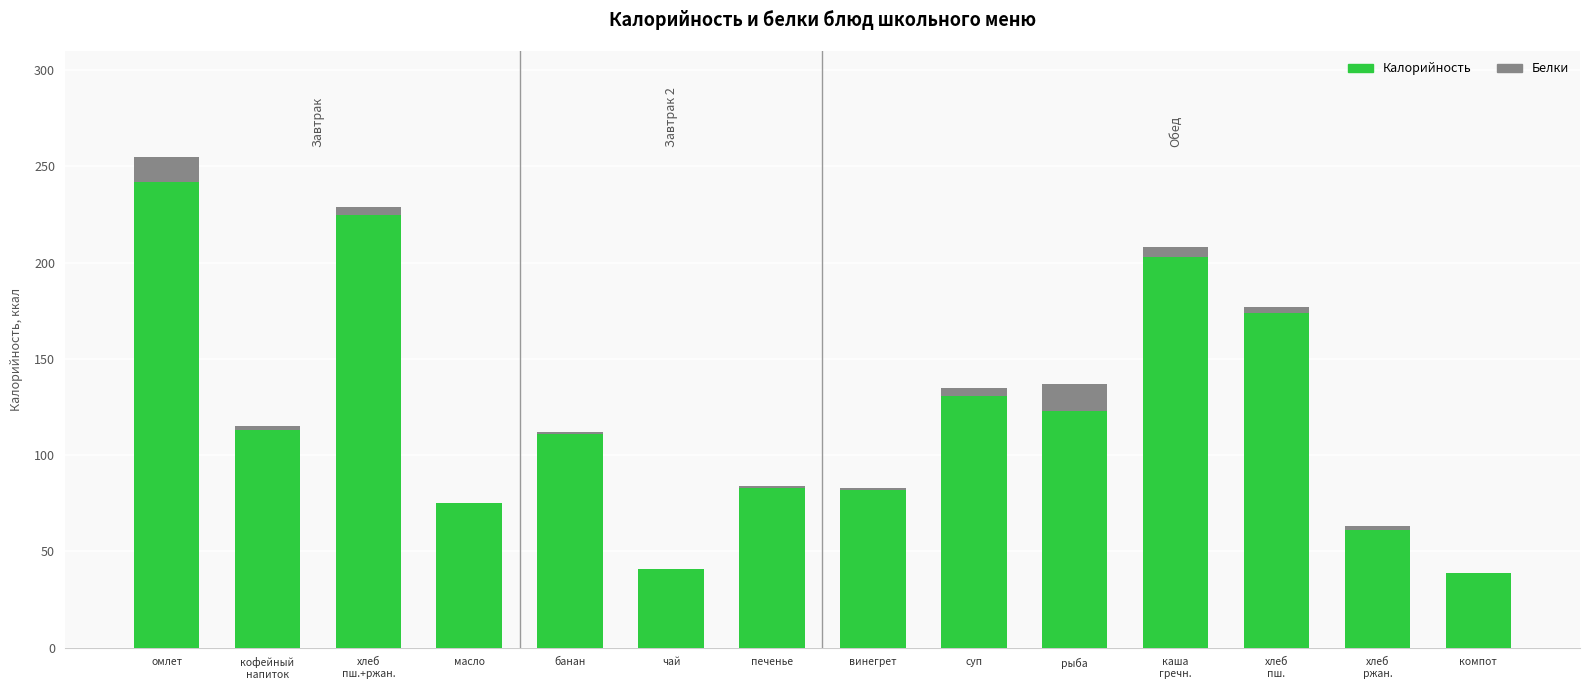

How many series are shown in this chart?

2